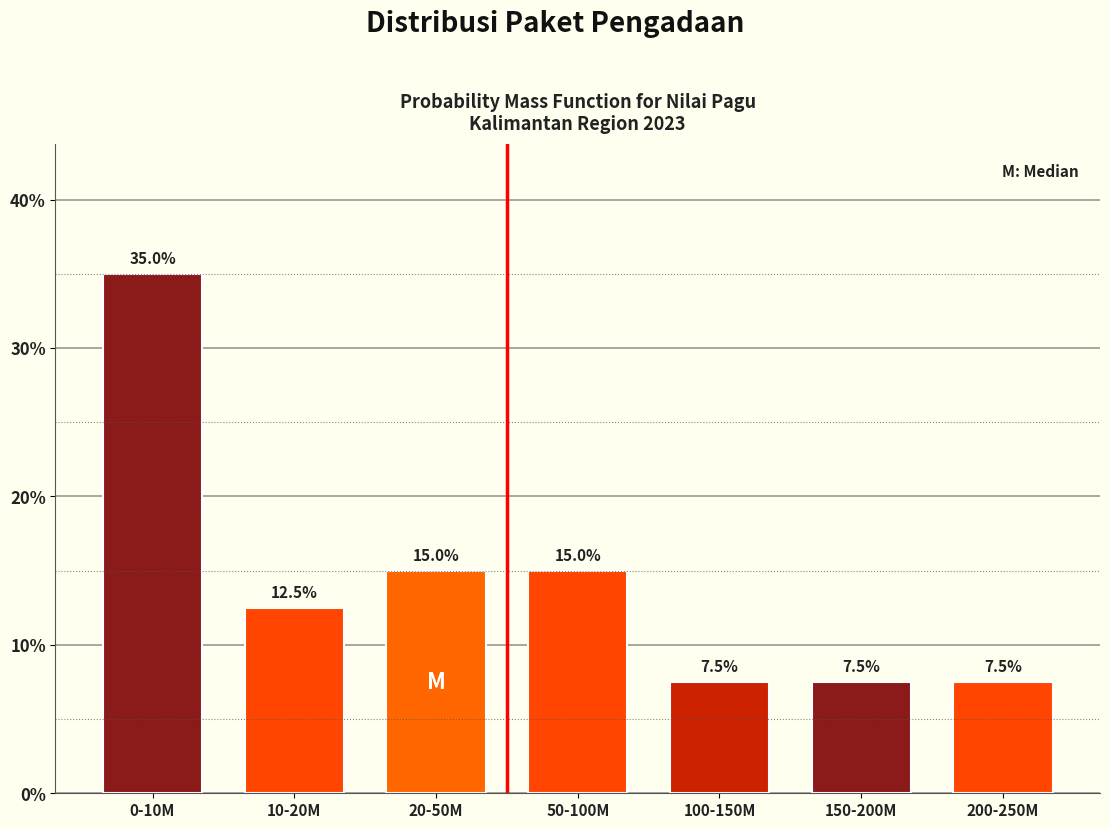

Reading left to right, extract all data points from this chart.

35.0	12.5	15.0	15.0	7.5	7.5	7.5